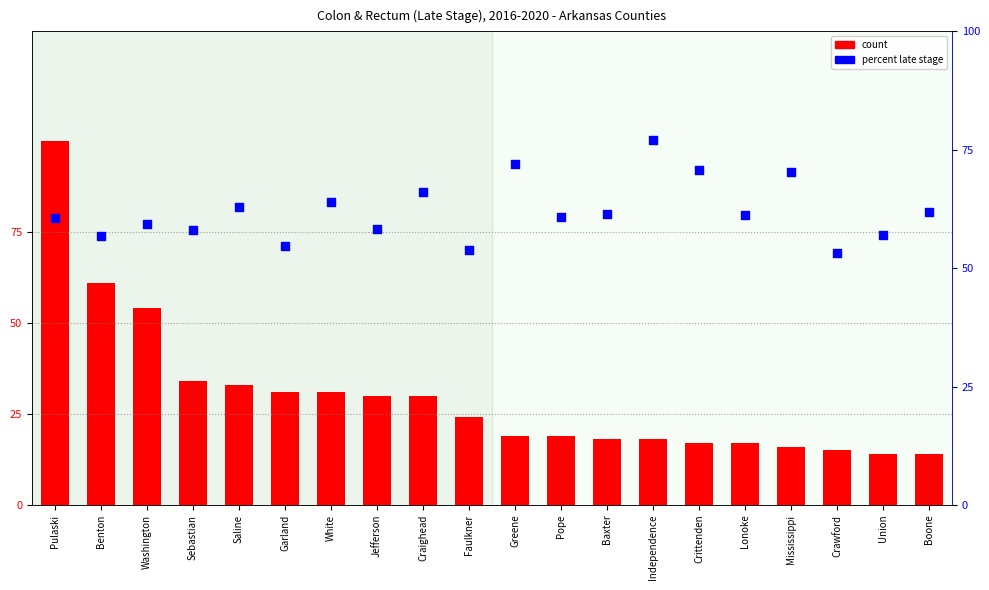

Which series has the largest Y range (max minus min)?

count